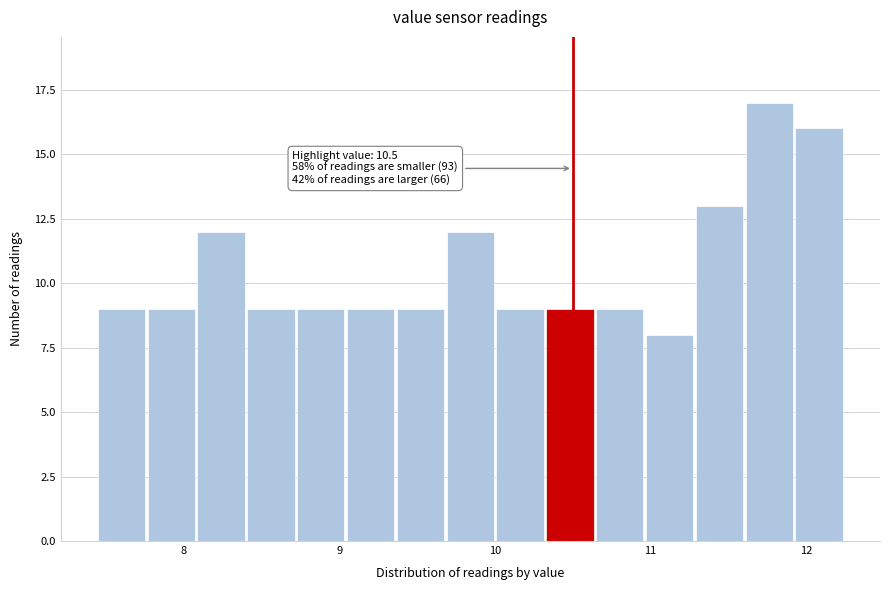

Around what value on the x-axis is the tallest bar? Give the approximate position of its centre, as read against the axis.

11.8